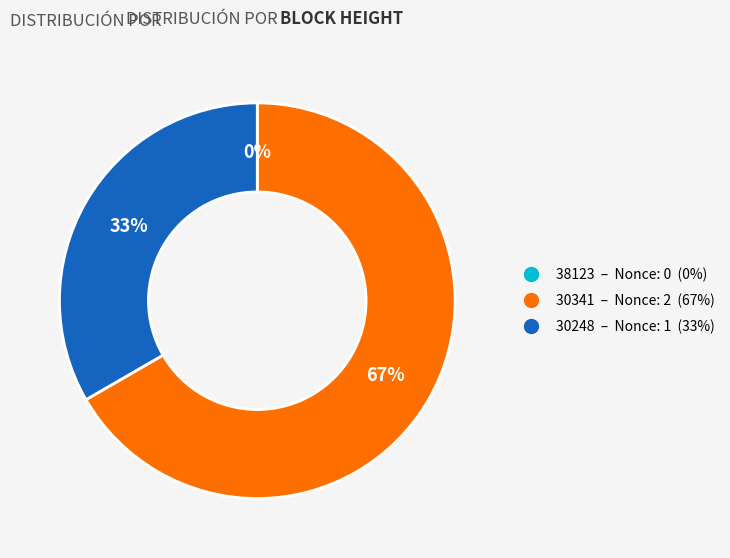

Do 30248 and 30341 together represent more than half of the pie?

Yes